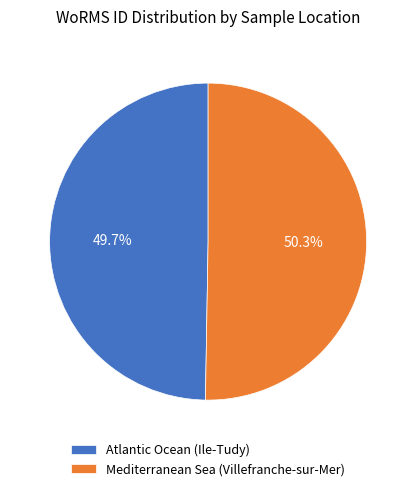

What percentage is the Atlantic Ocean (Ile-Tudy) slice, to the nearest percent?

50%